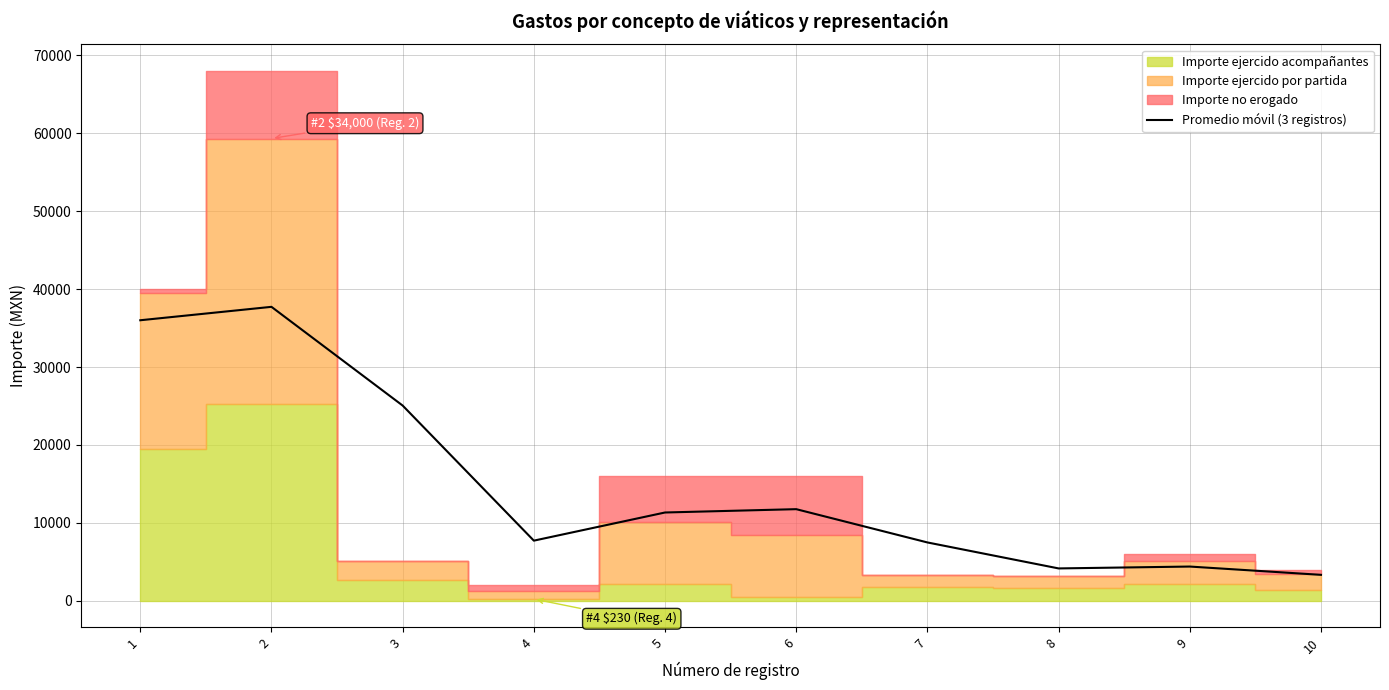

What is the highest value of the Promedio móvil (3 registros) series?

37720.8